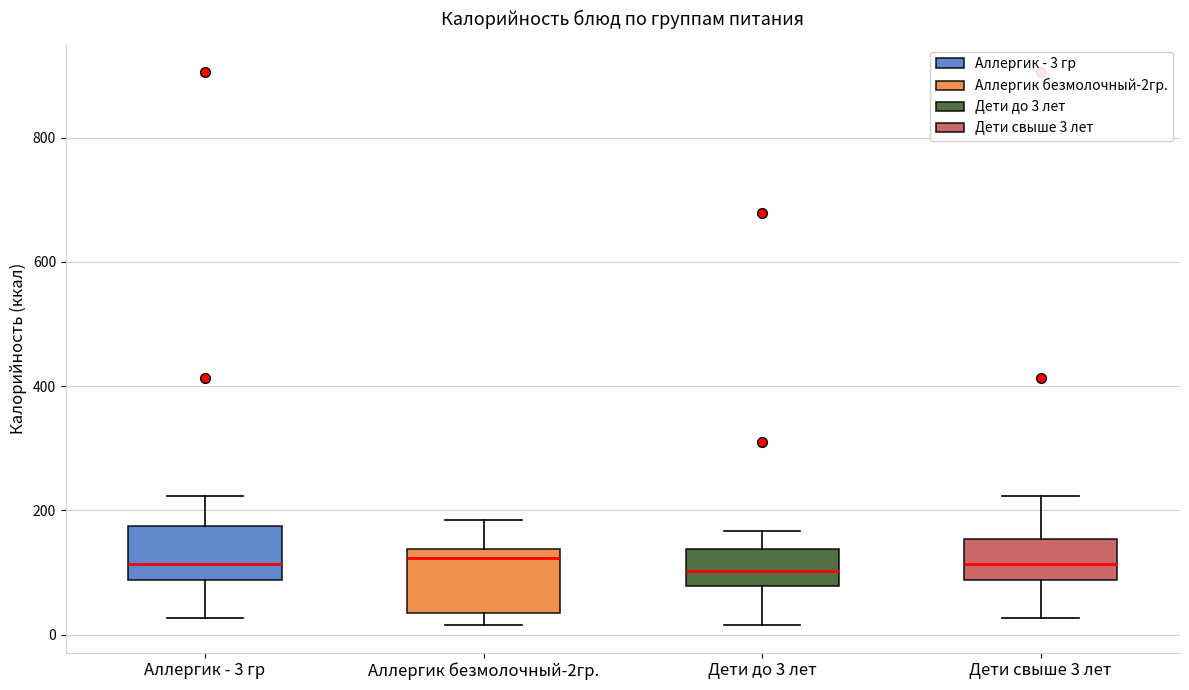

Reading left to right, read every box against the y-axis: the position of its median line, the range the box covers, and the ends of its whiskers. The values are not printed on the chart, so give them approximately, as read against the axis.

Аллергик - 3 гр: median 120, box 80 to 180, whiskers 20 to 220
Аллергик безмолочный-2гр.: median 120, box 40 to 140, whiskers 20 to 180
Дети до 3 лет: median 100, box 80 to 140, whiskers 20 to 160
Дети свыше 3 лет: median 120, box 80 to 160, whiskers 20 to 220